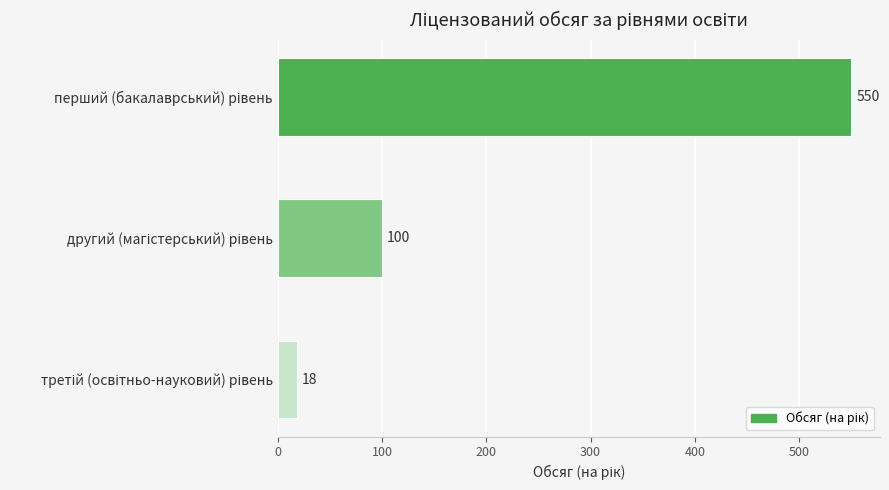

What is the difference between the maximum and minimum values?

532